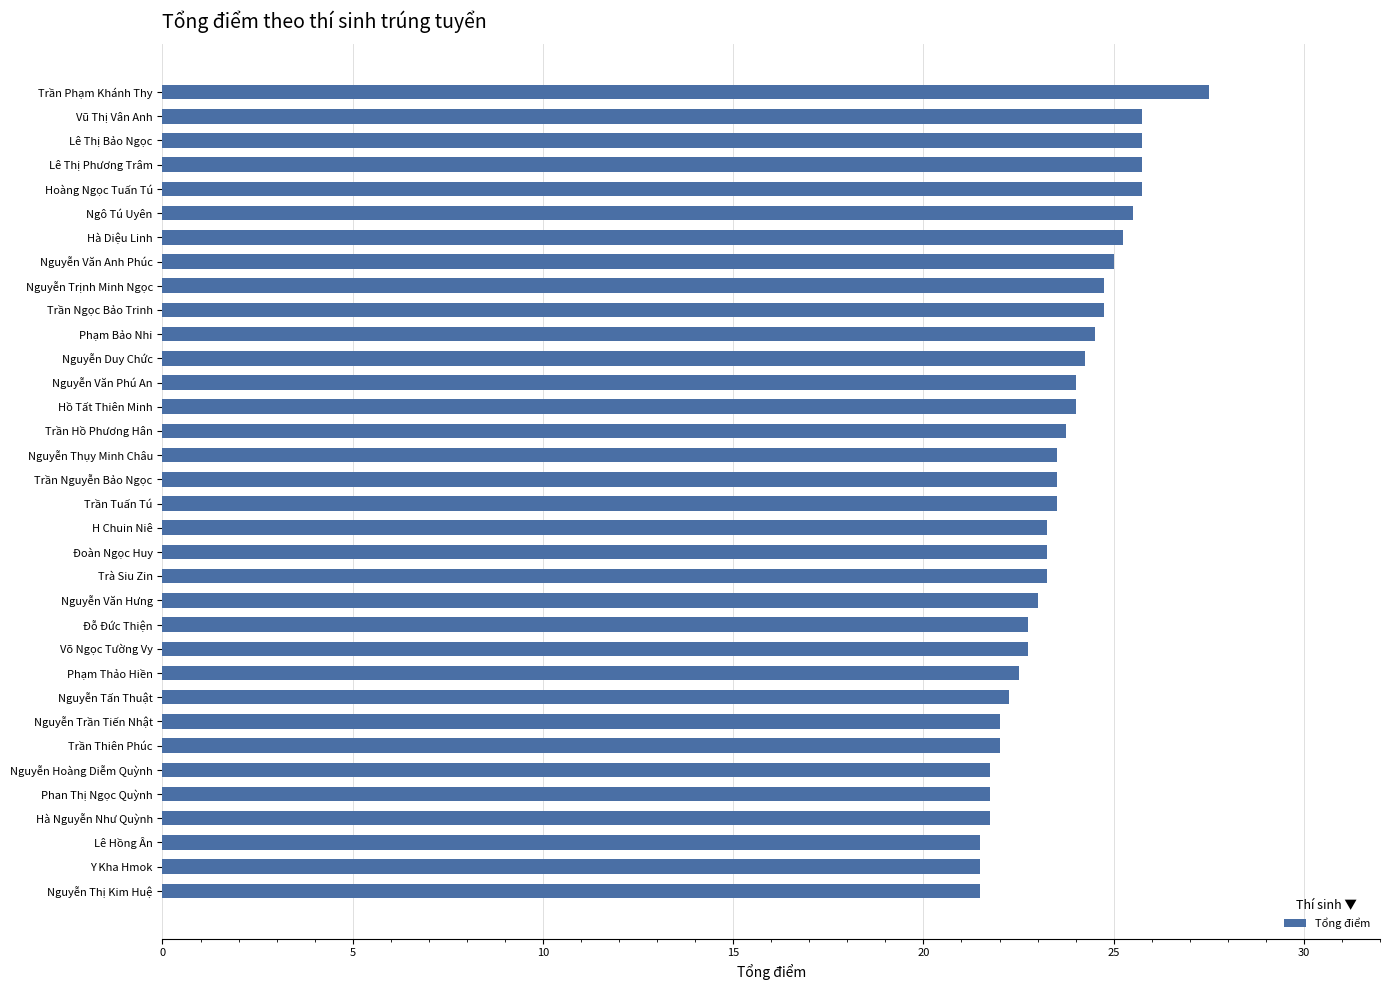

What is the minimum value shown in the chart?

21.5